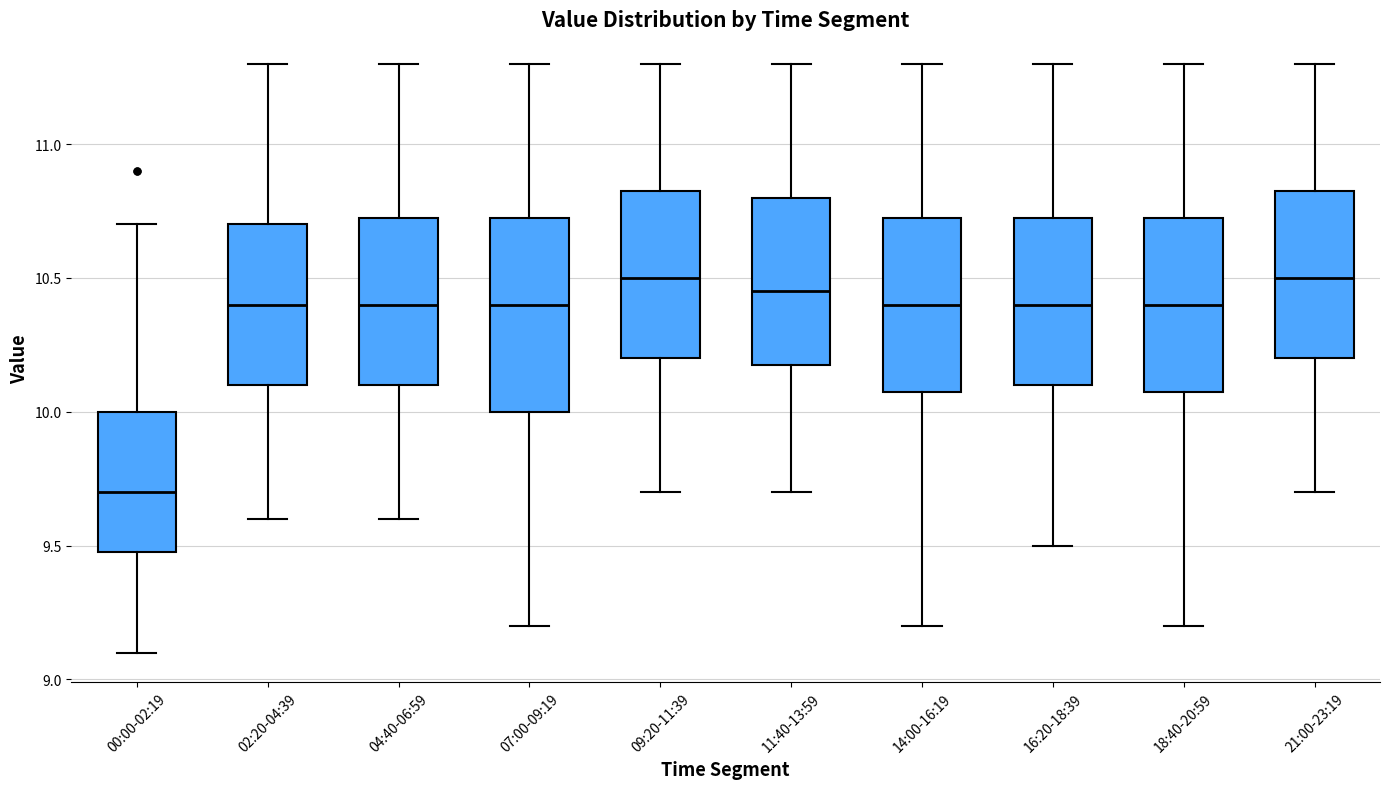

Where is the upper edge of the box for 21:00-23:19 on the y-axis? The values are not printed on the chart, so give them approximately, as read against the axis.

10.85